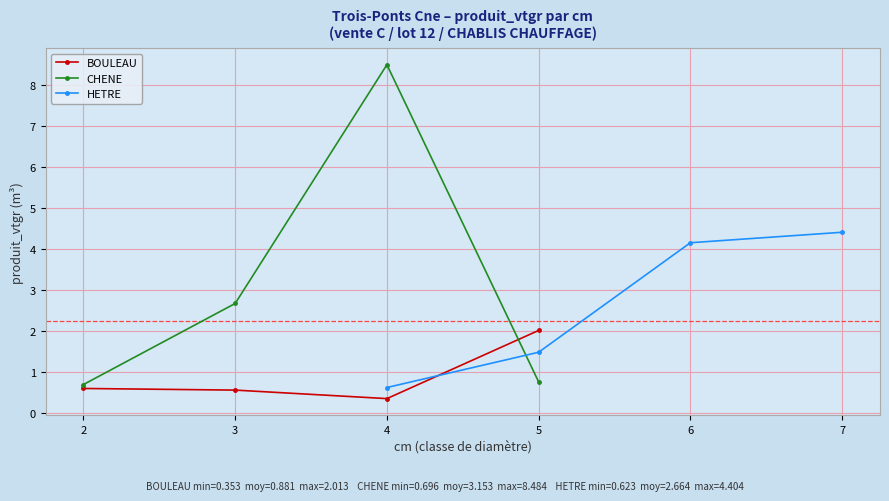

True or false: BOULEAU and CHENE cross at least once.

True